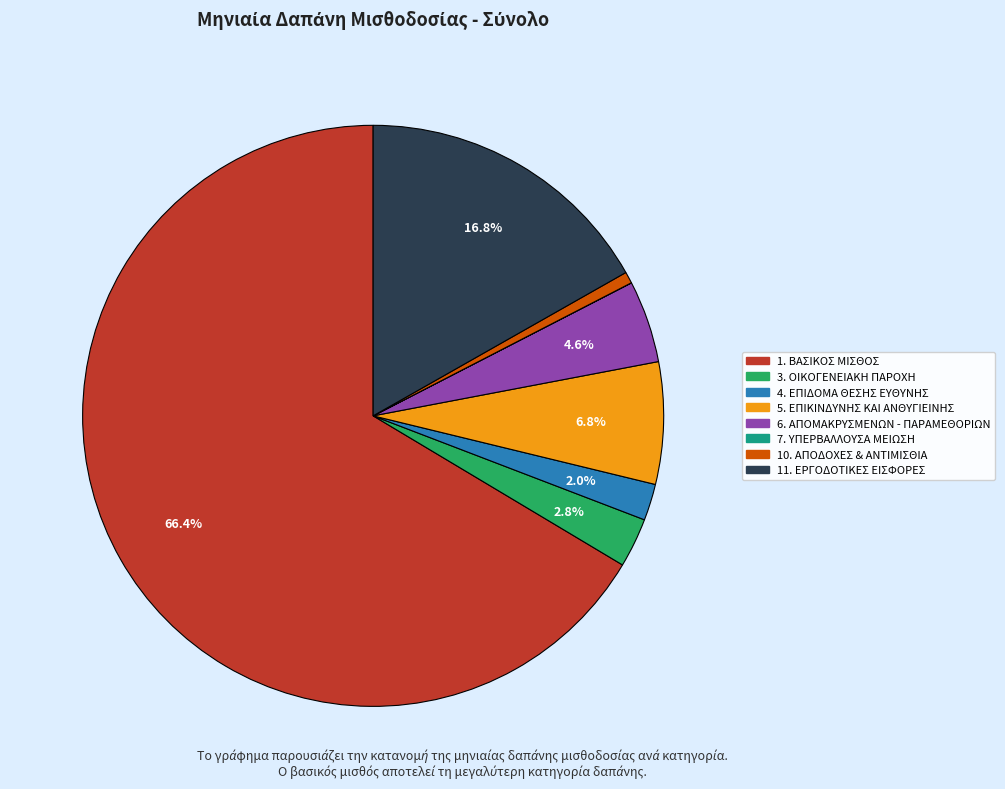

What percentage is the 3. ΟΙΚΟΓΕΝΕΙΑΚΗ ΠΑΡΟΧΗ slice, to the nearest percent?

3%